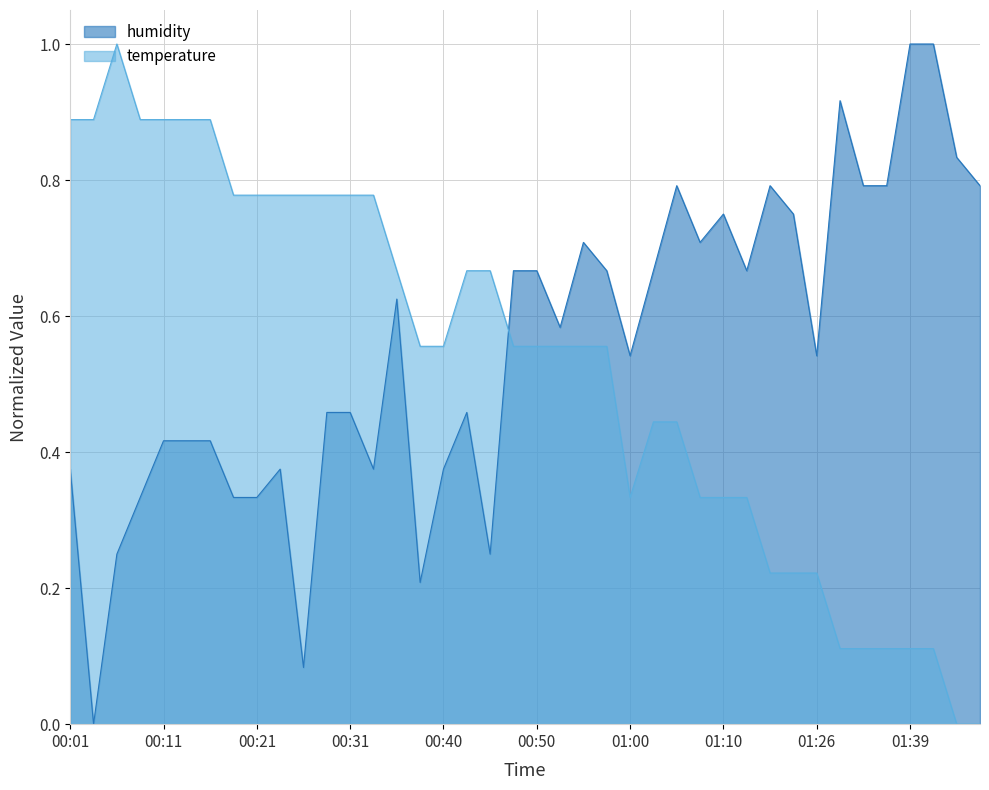

What is the label of the 16th point from the right?

01:00